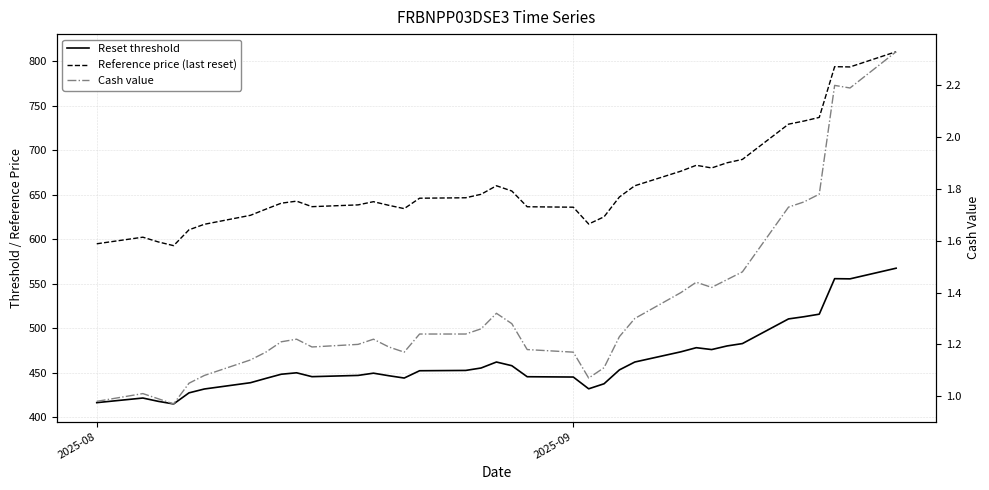

How many interior local valleys does the Cash value series have?

6